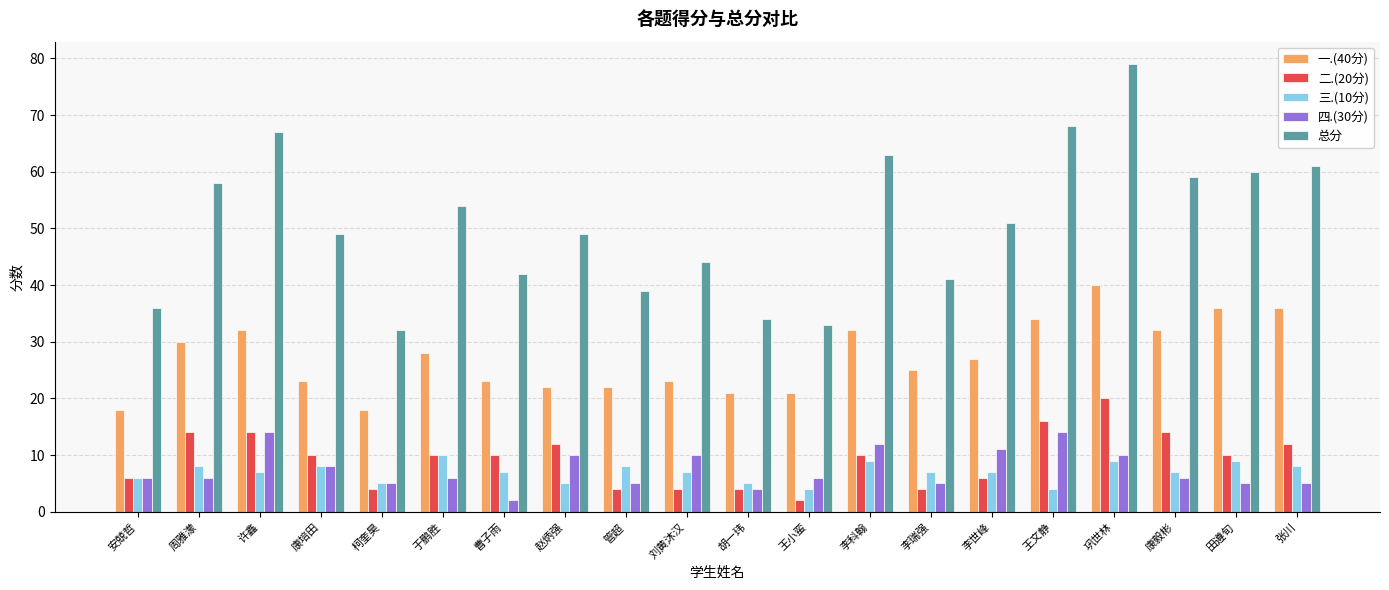

What is the label of the 19th bar from the right?

周雅濛